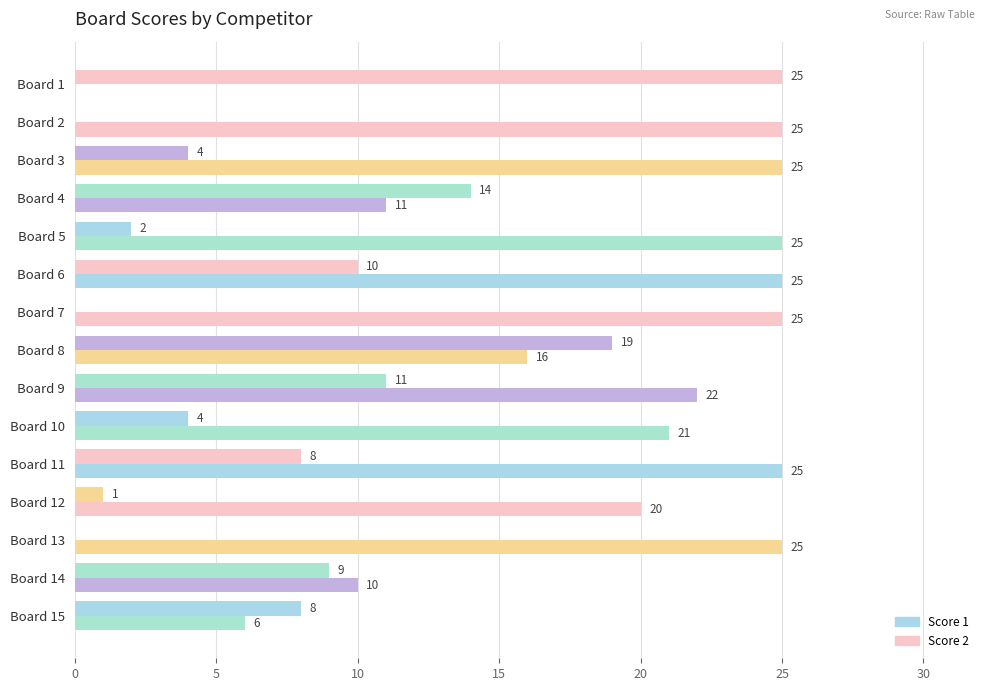

What is the maximum value for Score 1?

25